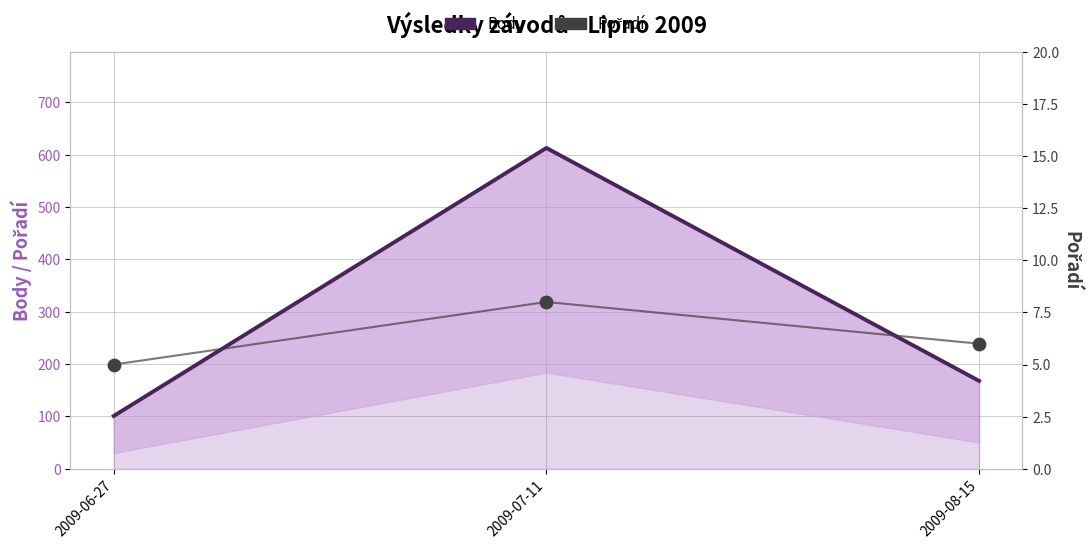

What are all the series names shown in the legend?

Body, Pořadí